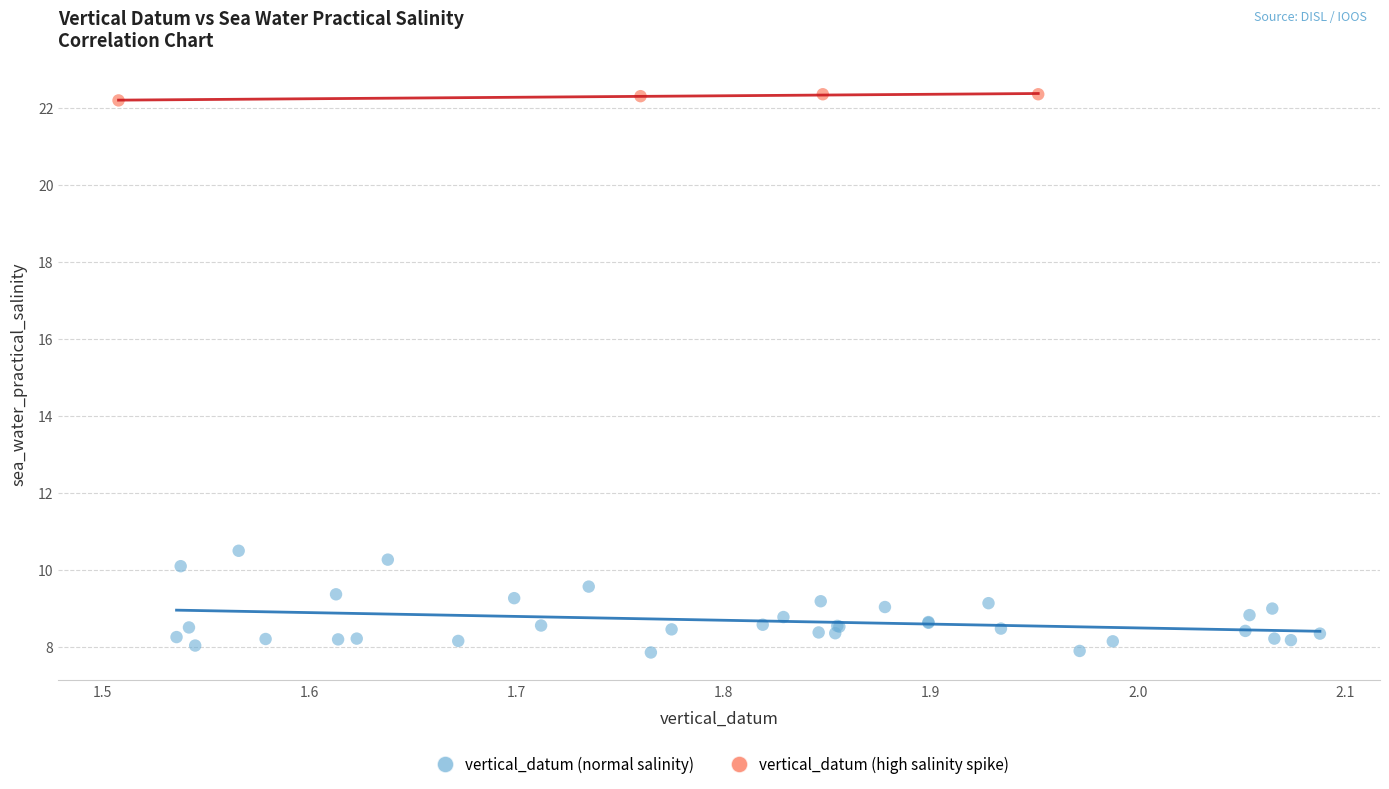

Which series has the widest spread of Y values?

vertical_datum (normal salinity)